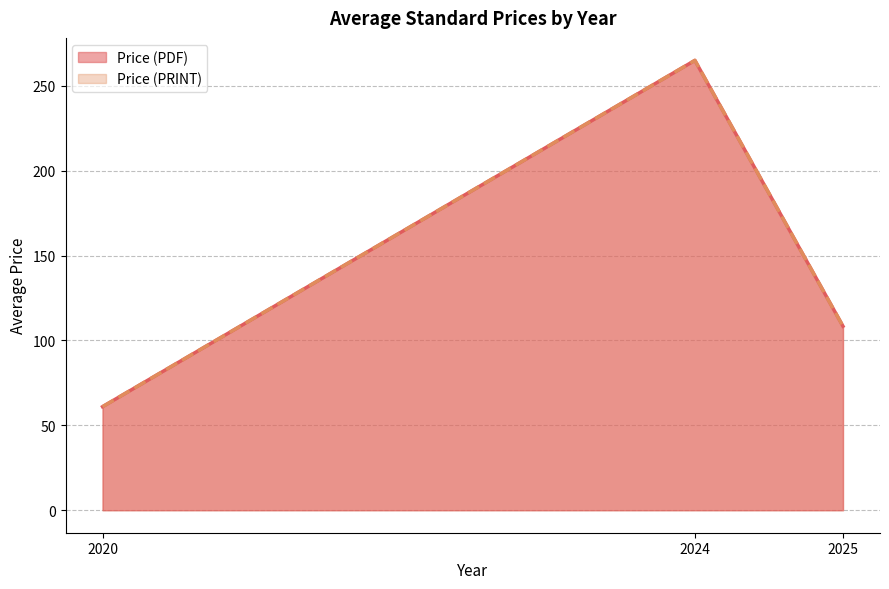

How many series are shown in this chart?

2